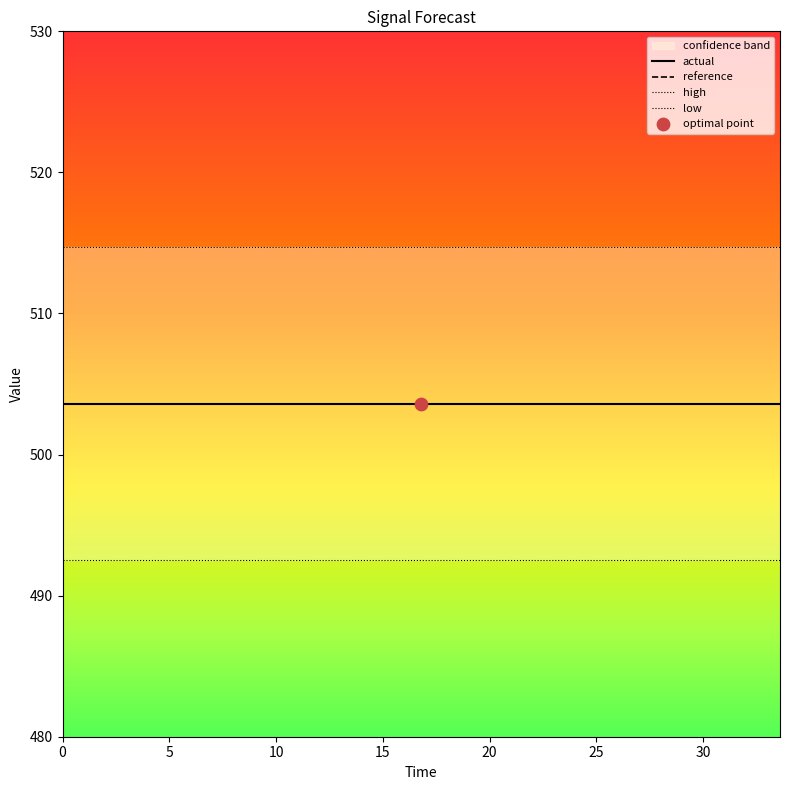

Which series has the largest total across all categories?

high